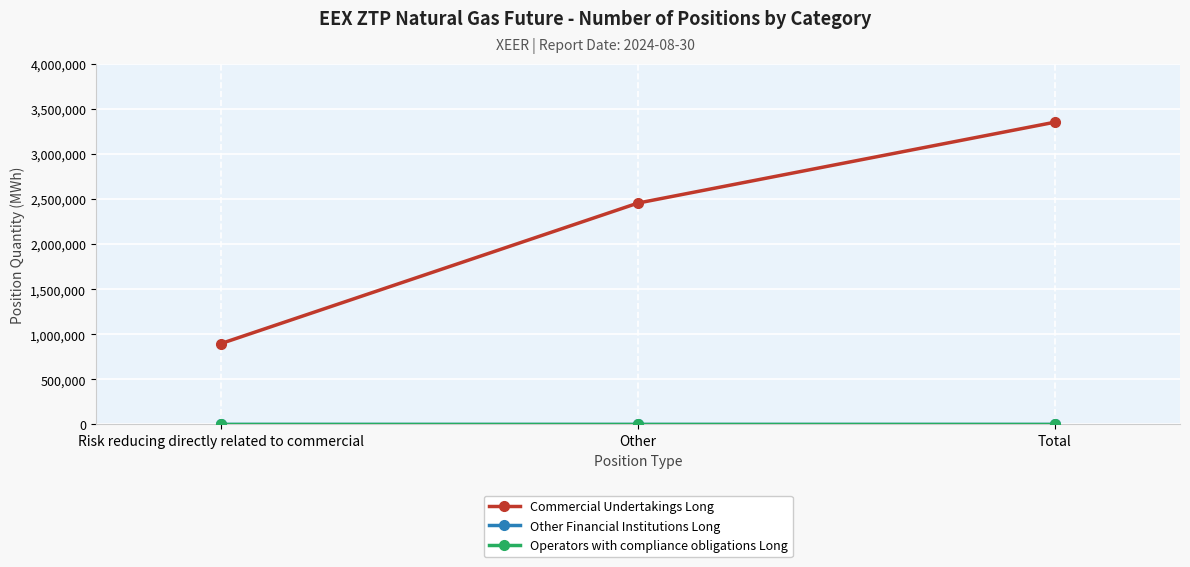

At which label does Commercial Undertakings Long reach its peak?

Total